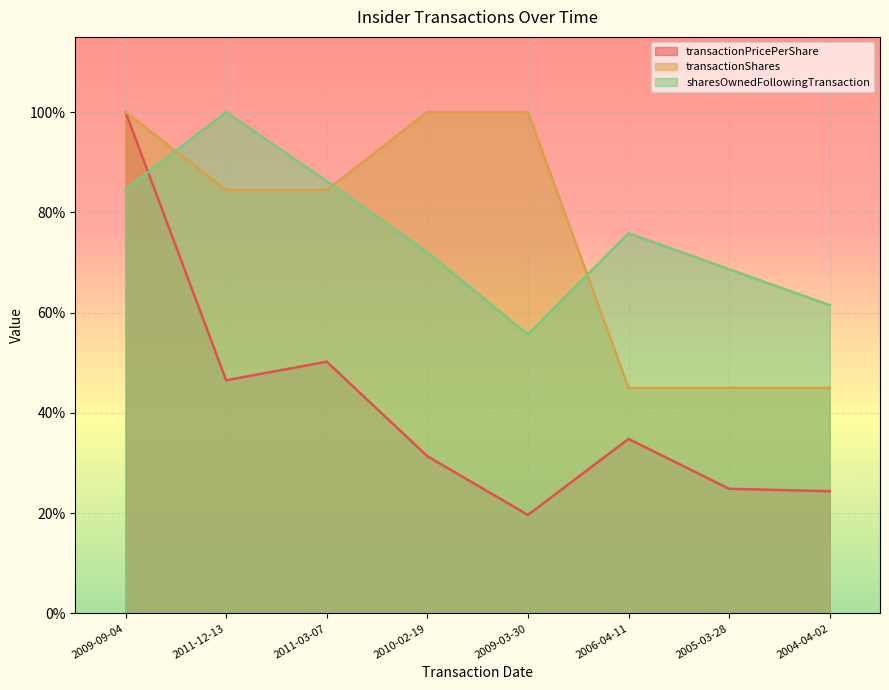

How many times do transactionShares and sharesOwnedFollowingTransaction cross each other?

3